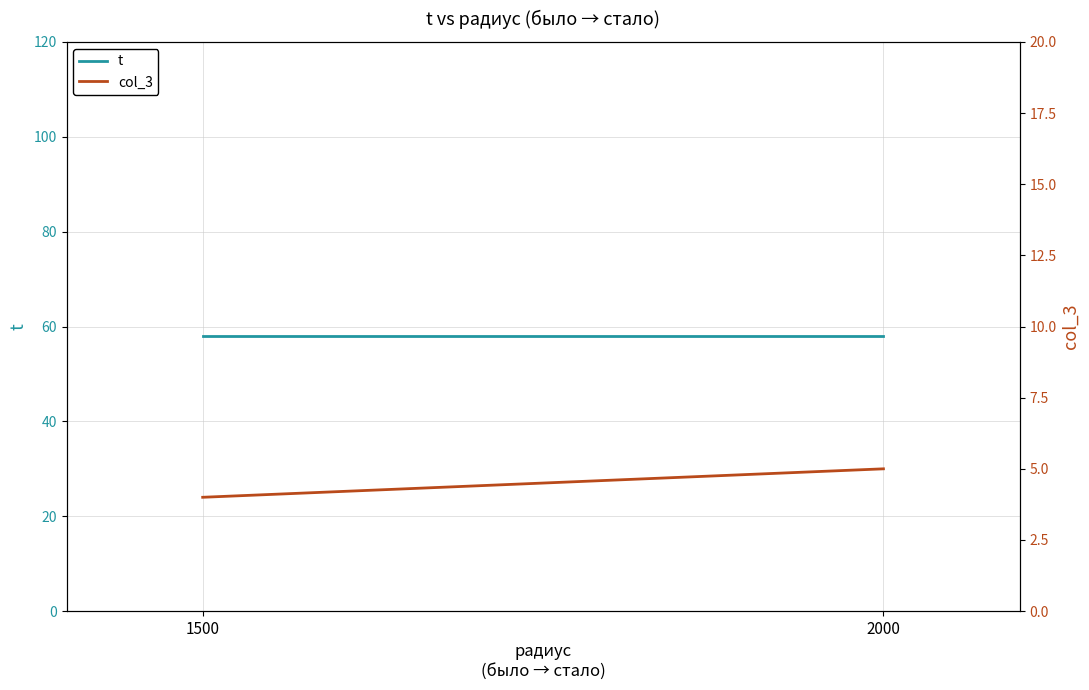

At how many categories does at least one series exceed 55?

2